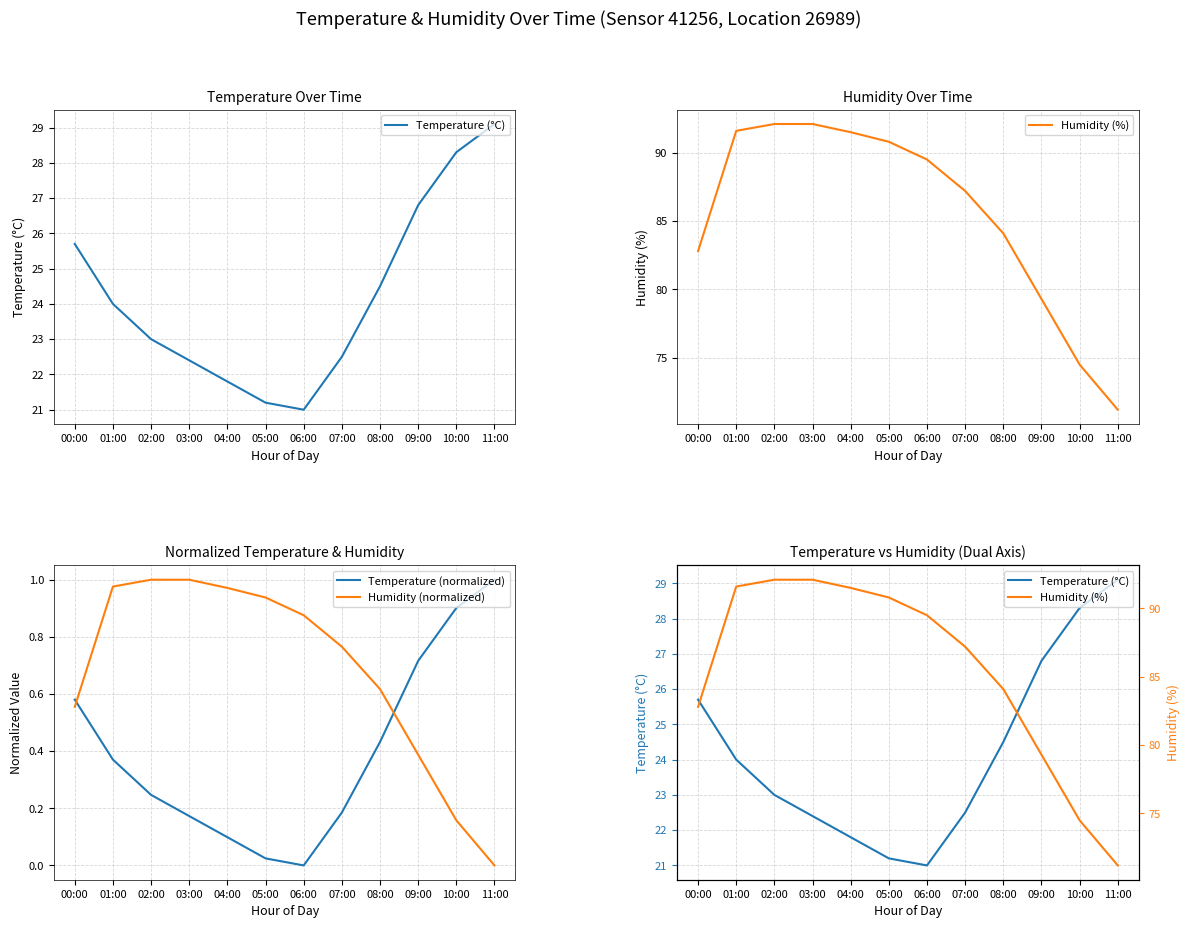

Does the chart display data point markers on the line(s)?

No